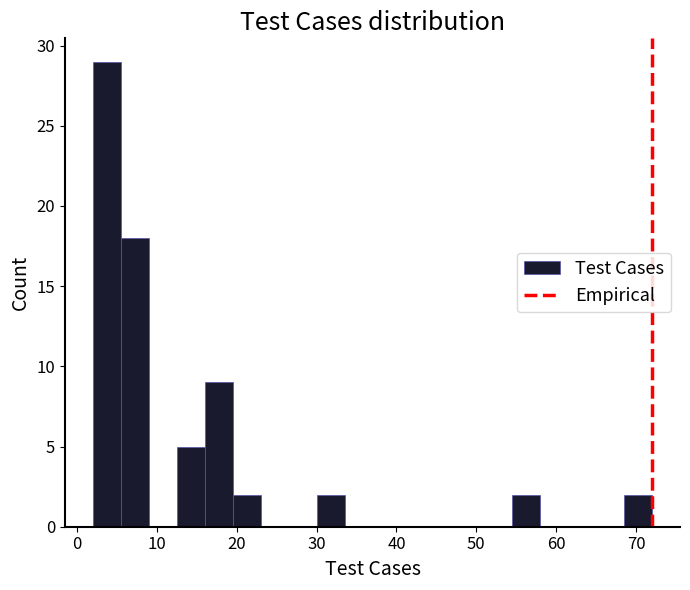

Read against the x-axis, roughly where is the centre of the tallest bar?

4